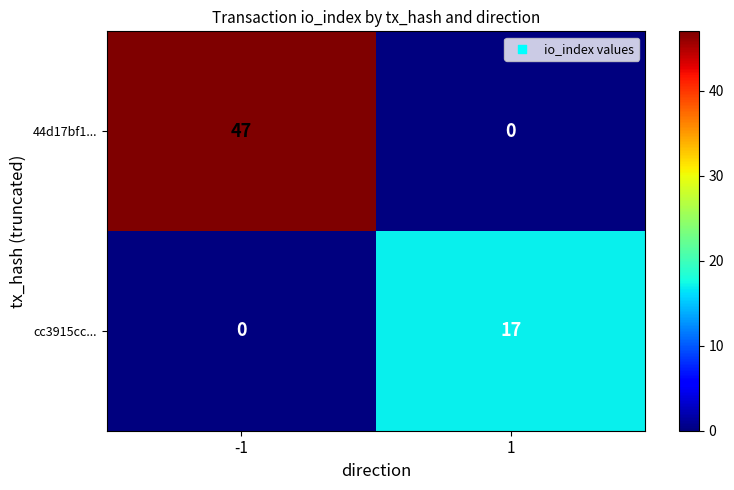

Rank the series by their maximum value, from highest to lowest.

44d17bf1..., cc3915cc...